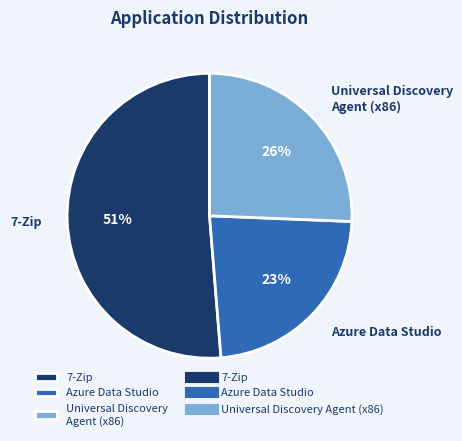

Between 7-Zip and Universal Discovery Agent (x86), which is larger?

7-Zip